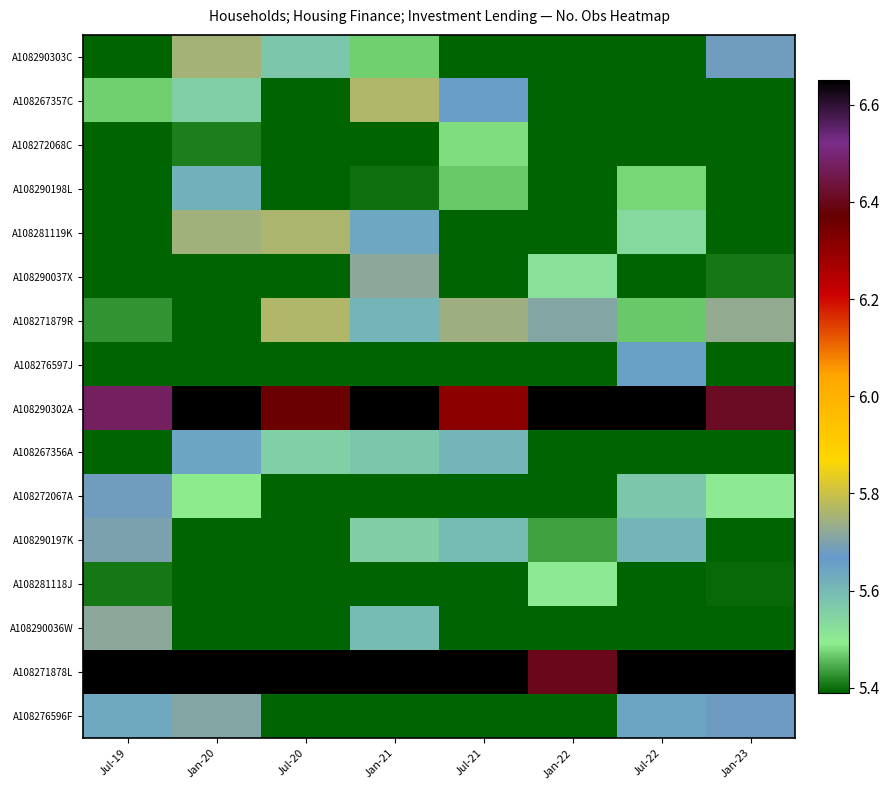

How many series are shown in this chart?

16